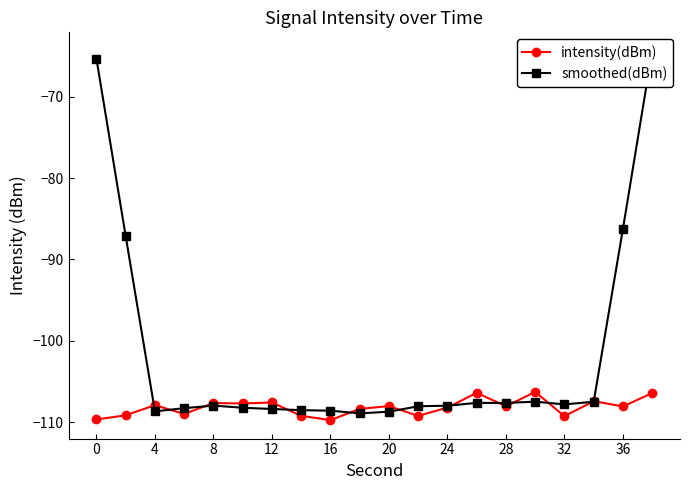

How many interior local valleys does the smoothed(dBm) series have?

4